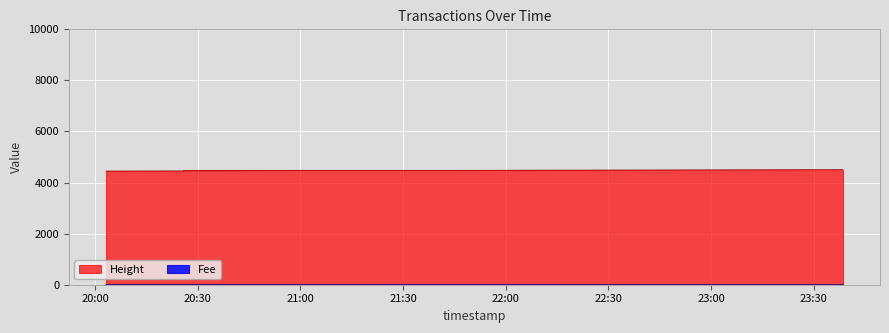

True or false: Fee has a value of 1783.2 at 2019-01-22 20:25:40.

False